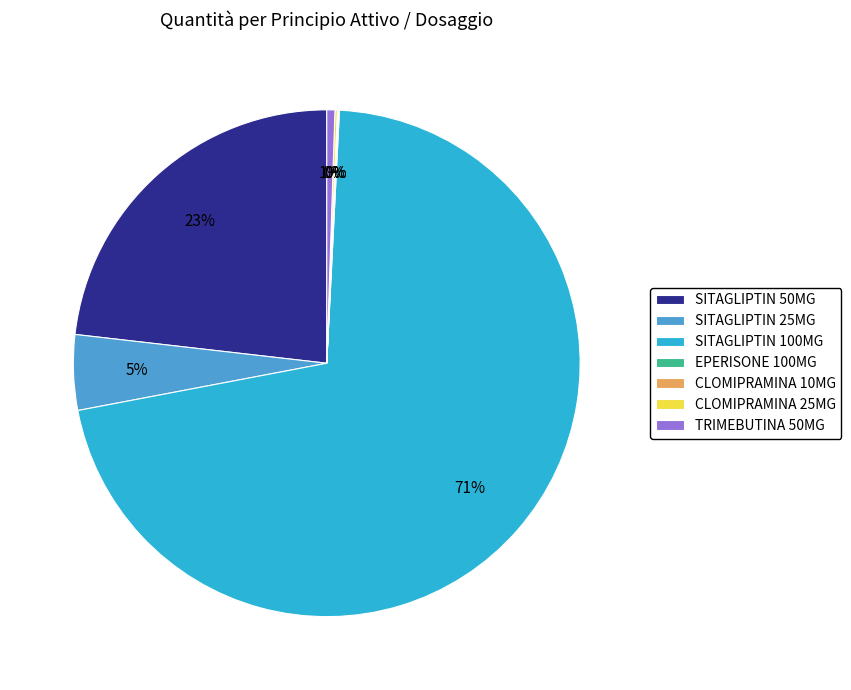

Is SITAGLIPTIN 100MG the majority of the pie?

Yes